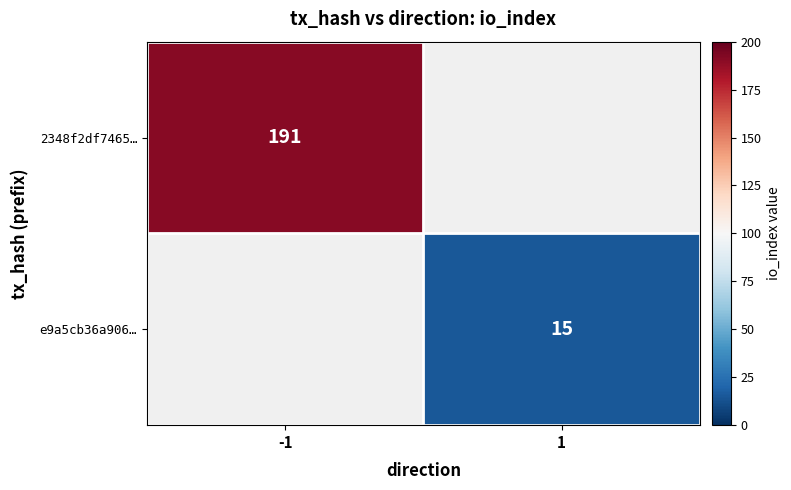

True or false: e9a5cb36a906… has a value of 10 at 1.

False